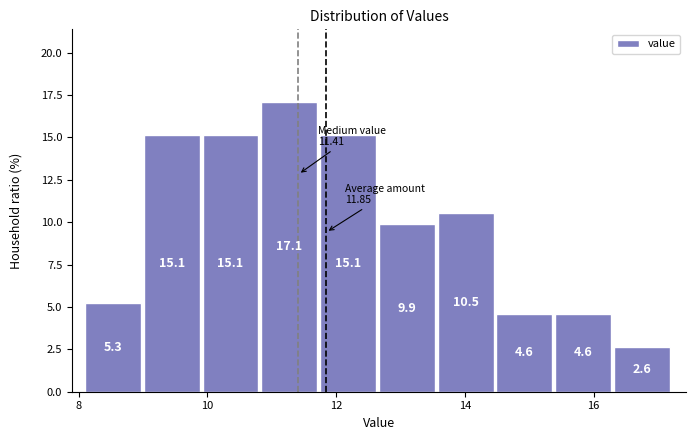

Reading left to right, list every bar in this chart as the range it spans on the x-axis followed by its height. The bar edges are not printed on the chart, so give them approximately, as read against the axis.

8.2 to 9.0: 5.3
9.0 to 10.0: 15.1
10.0 to 10.8: 15.1
10.8 to 11.8: 17.1
11.8 to 12.6: 15.1
12.6 to 13.6: 9.9
13.6 to 14.4: 10.5
14.4 to 15.4: 4.6
15.4 to 16.4: 4.6
16.4 to 17.2: 2.6